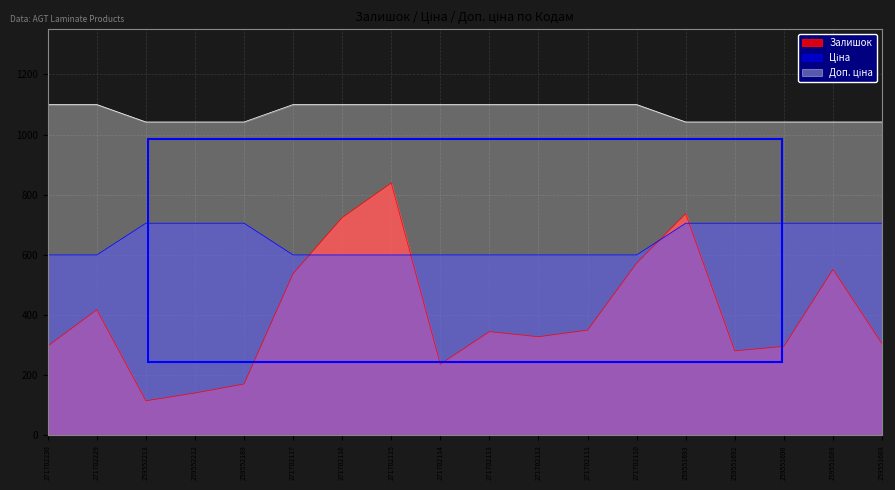

True or false: Залишок and Доп. ціна intersect in this chart.

False